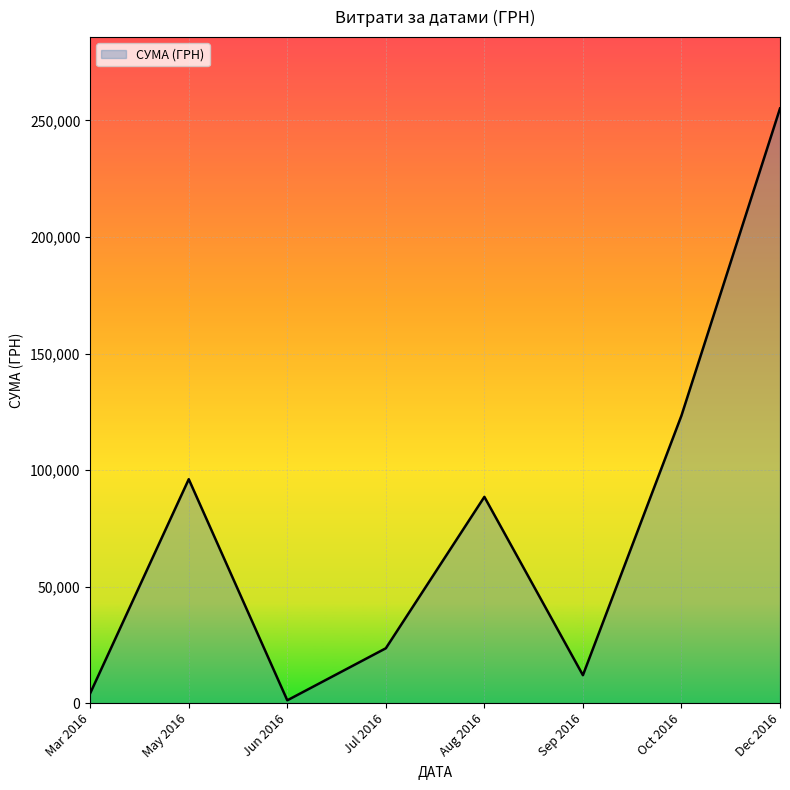

How many values exceed 88486?

4